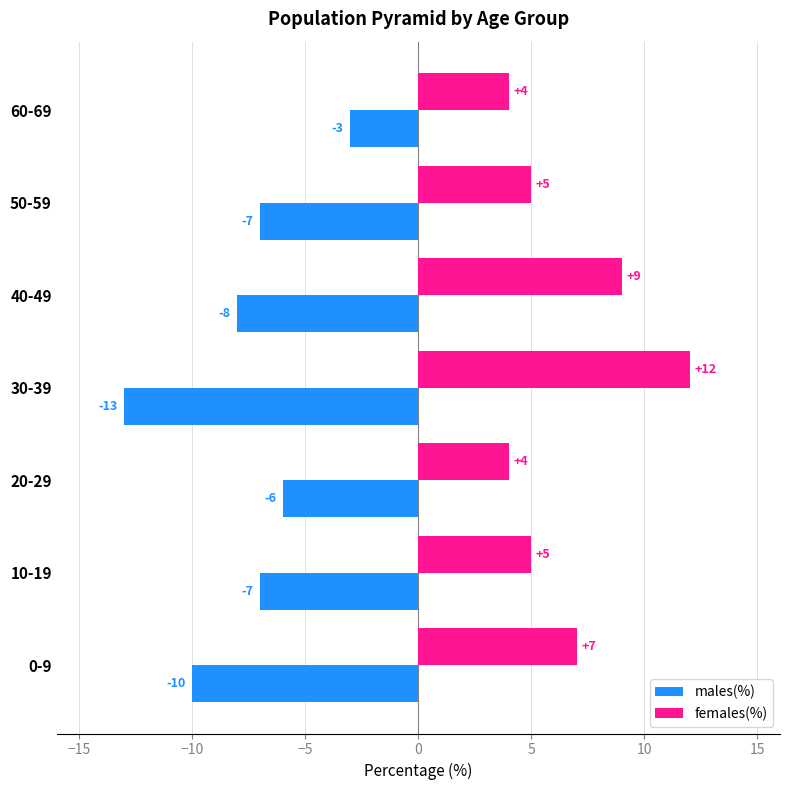

The value of males(%) at 40-49 is -8. True or false?

True